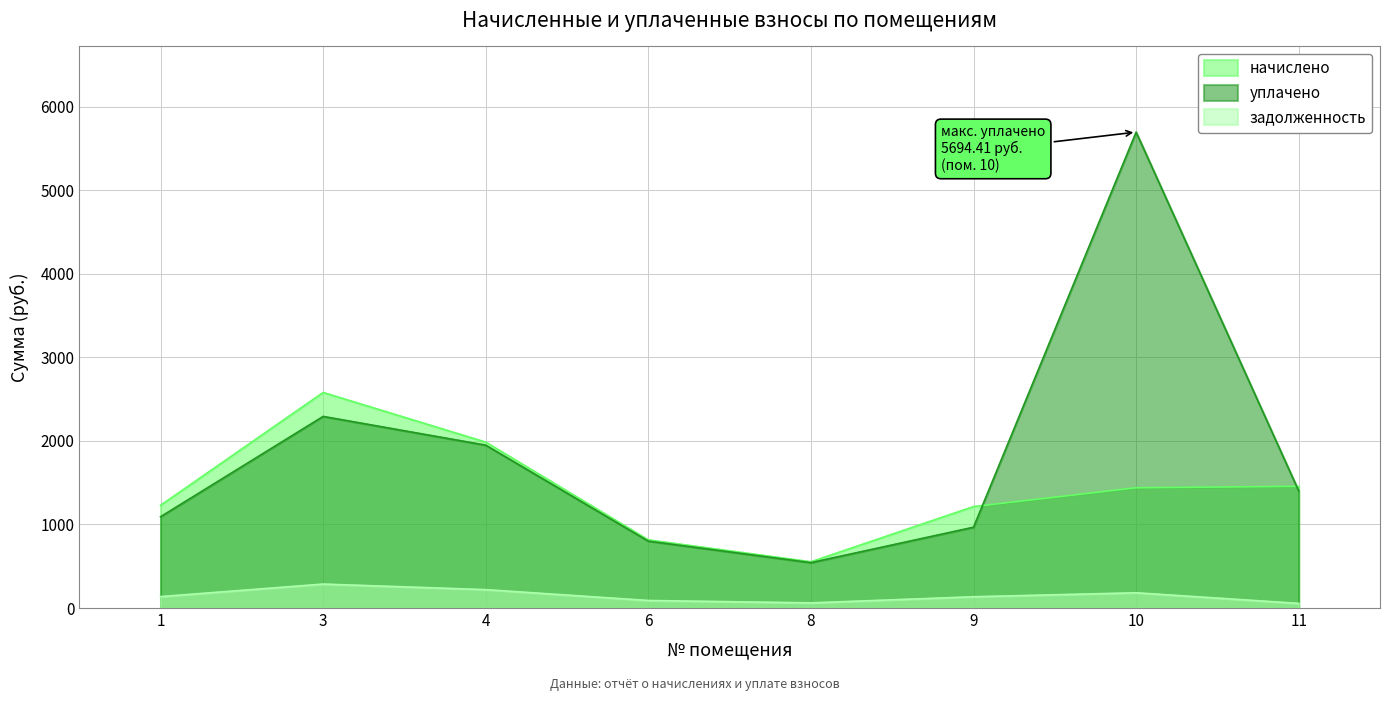

At how many categories does at least one series exceed 5019?

1